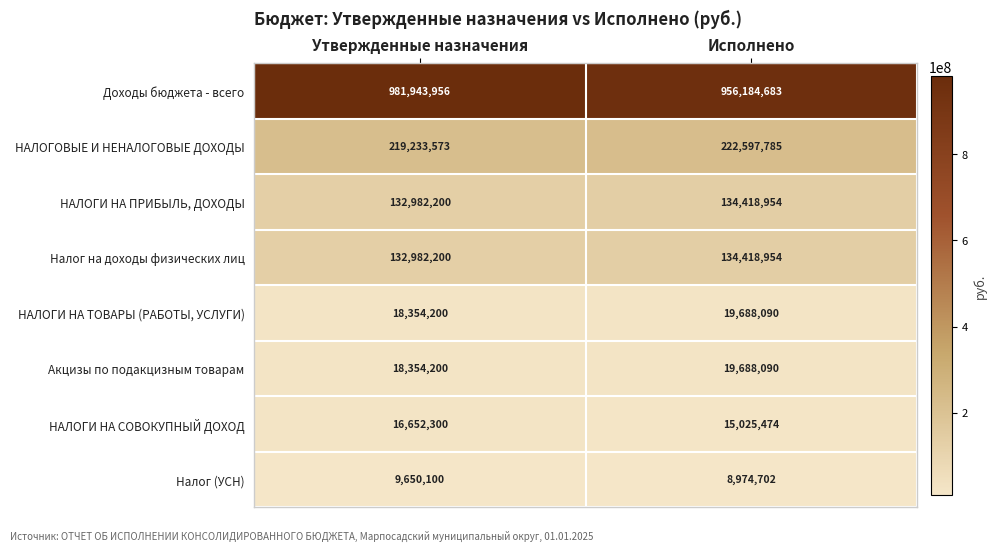

Rank the categories by Налог на доходы физических лиц value from lowest to highest.

Утвержденные назначения, Исполнено